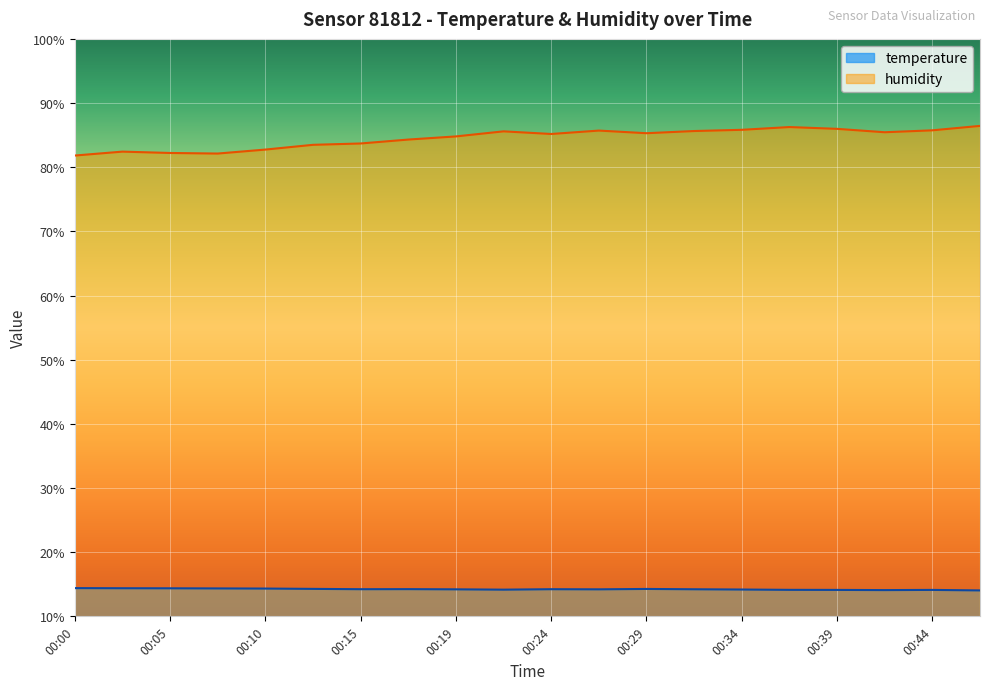

What is the greatest value displayed?

86.4